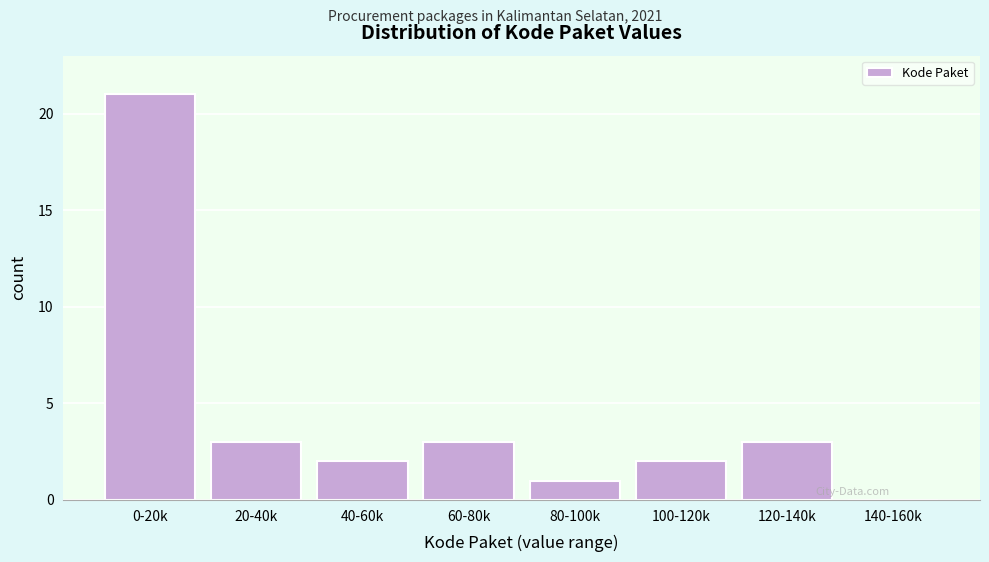

Reading right to left, transcribe all the data shown in this chart.

140-160k=0	120-140k=3	100-120k=2	80-100k=1	60-80k=3	40-60k=2	20-40k=3	0-20k=21